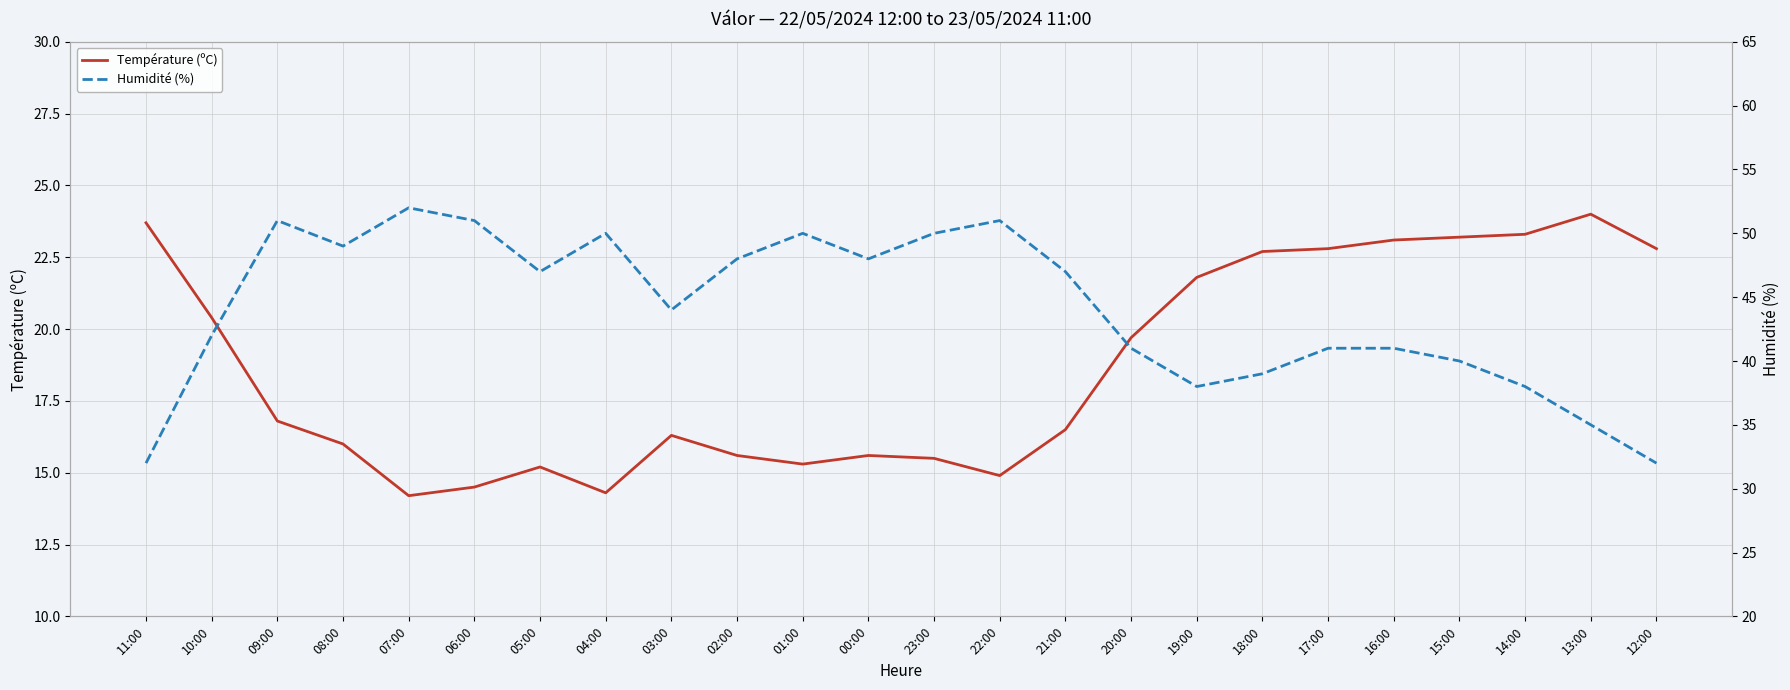

Which series has the largest total across all categories?

Humidité (%)